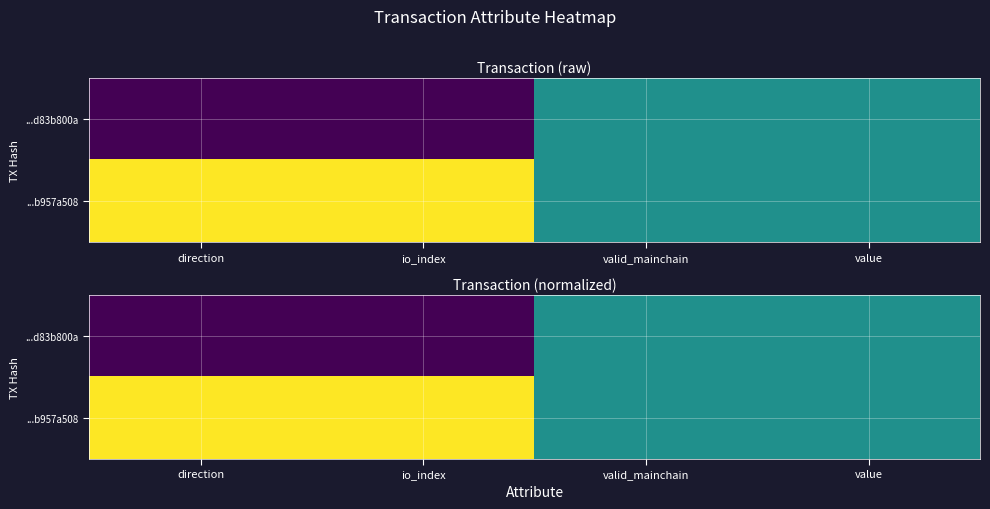

What is the difference between the second highest and minimum values in the ...b957a508 series?

0.5